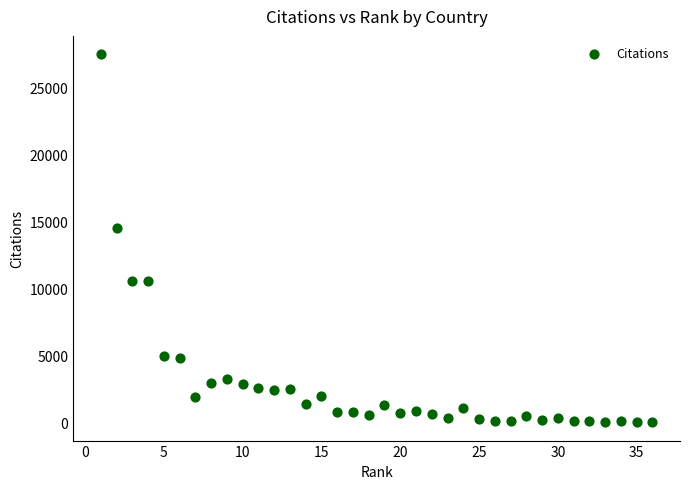

What Y value in the scatter plot is closest to 13755?

14541